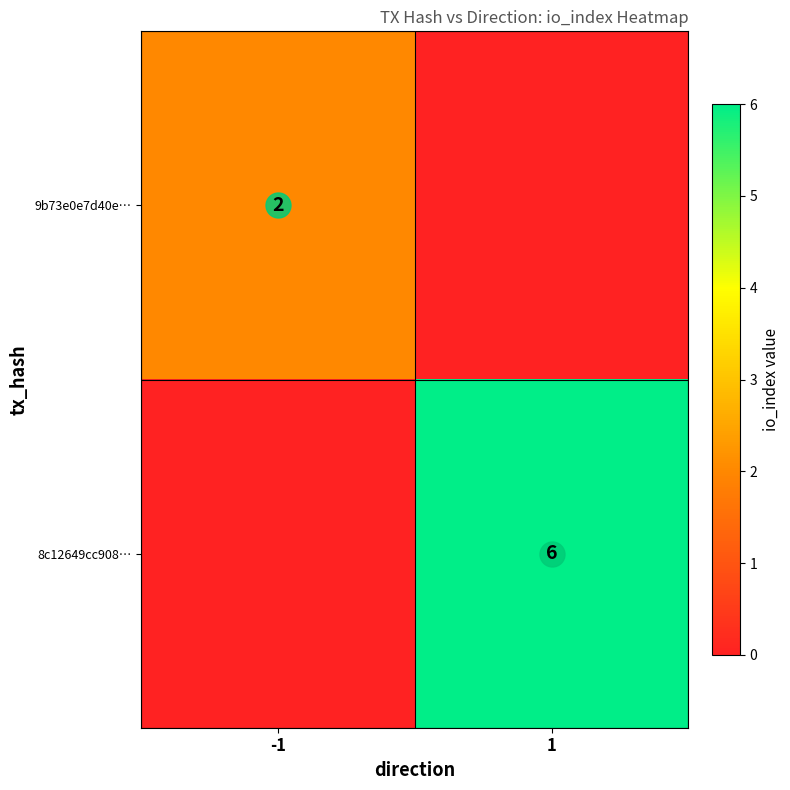

List the series in order of their peak value, highest first.

8c12649cc908…, 9b73e0e7d40e…